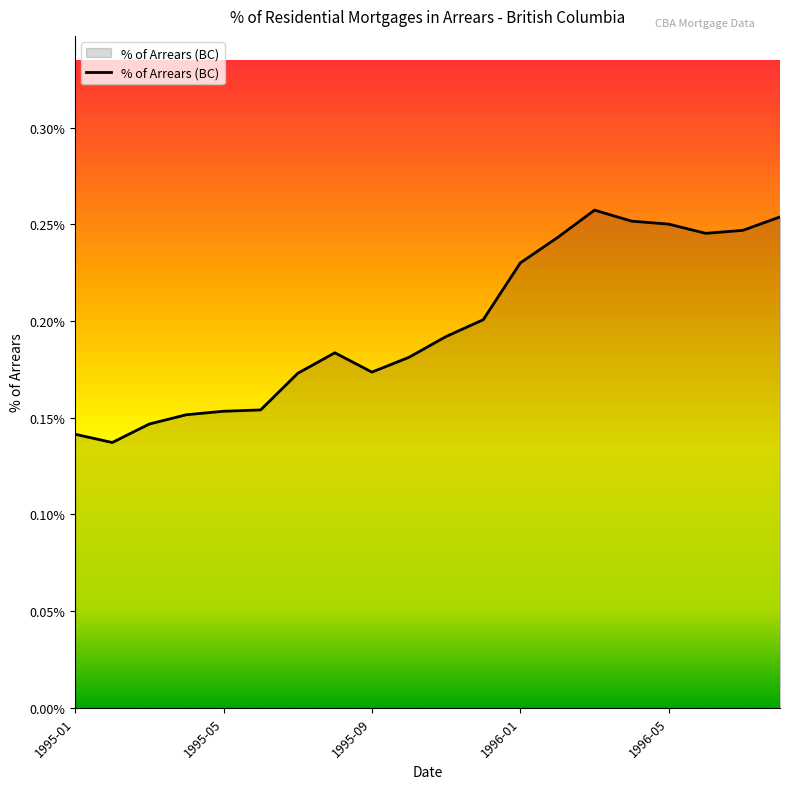

Reading left to right, list all the values displayed in this chart.

0.1	0.1	0.1	0.2	0.2	0.2	0.2	0.2	0.2	0.2	0.2	0.2	0.2	0.2	0.3	0.3	0.3	0.2	0.2	0.3